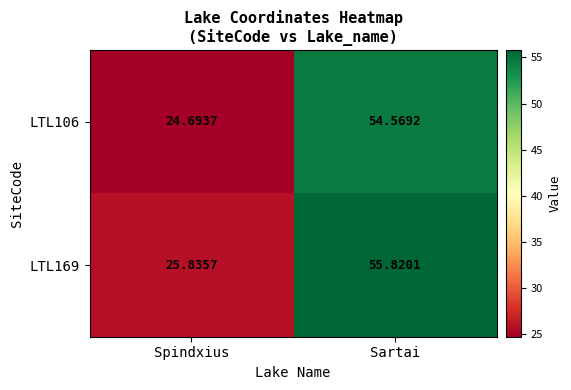

Where is LTL106 nearest to the value 39?

Spindxius